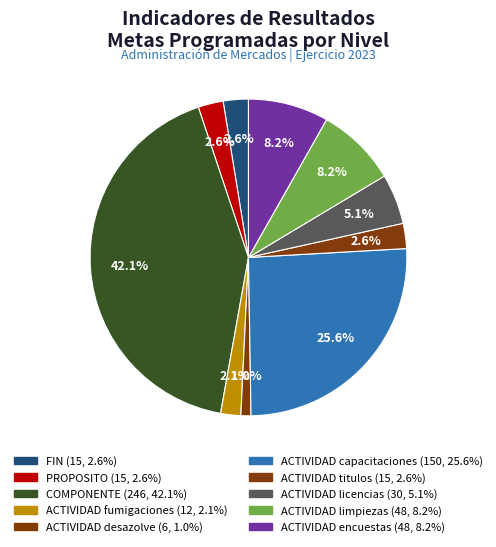

Is there a majority slice in this chart?

No